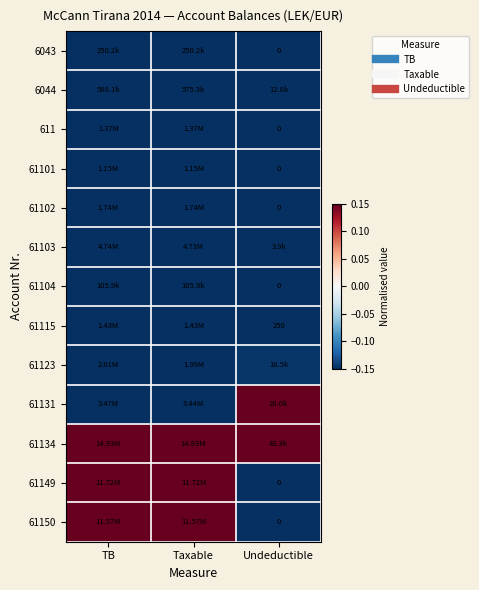

Rank the categories by 6043 value from lowest to highest.

Undeductible, TB, Taxable